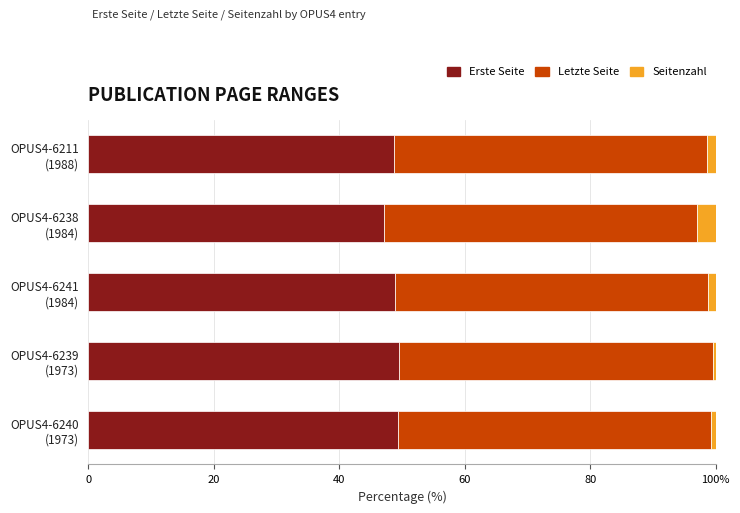

What are all the series names shown in the legend?

Erste Seite, Letzte Seite, Seitenzahl